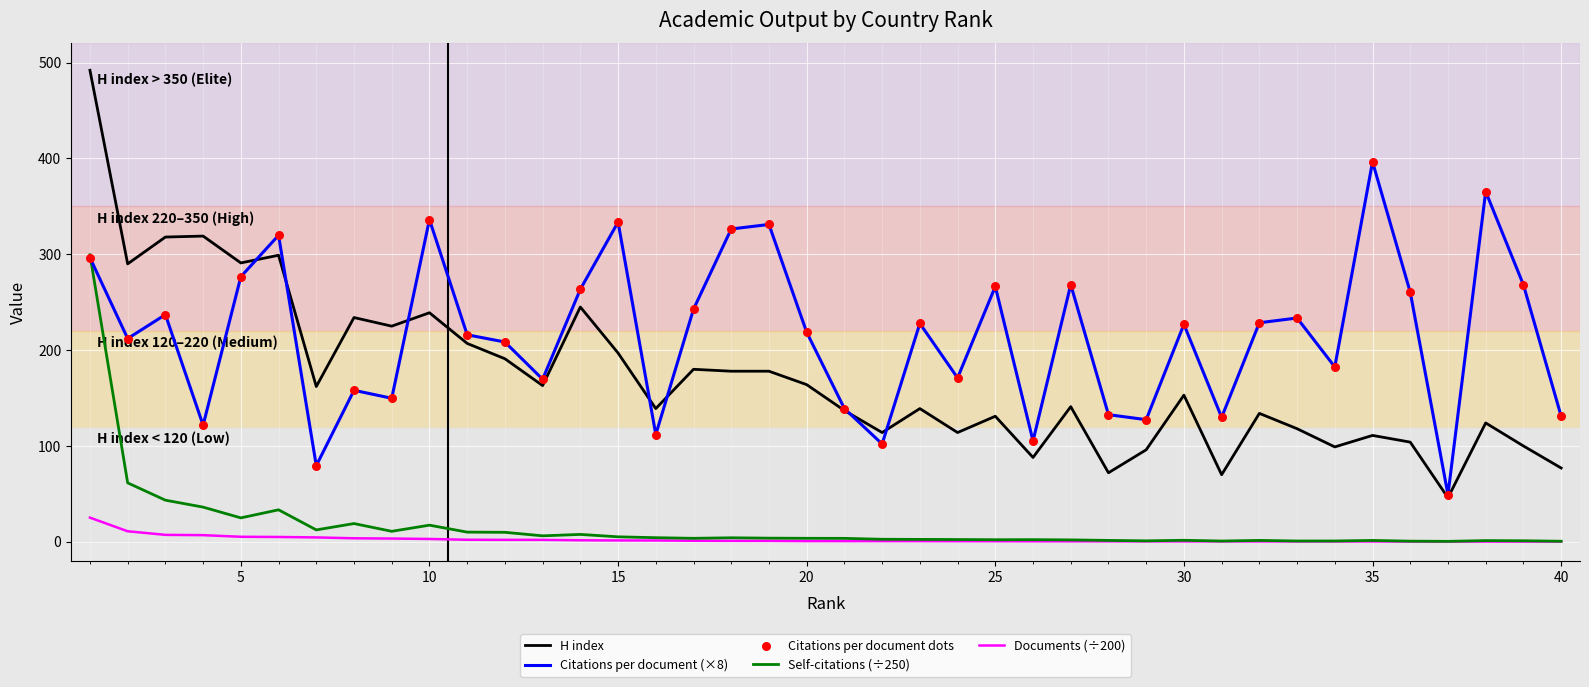

At how many categories does at least one series exceed 480?

1